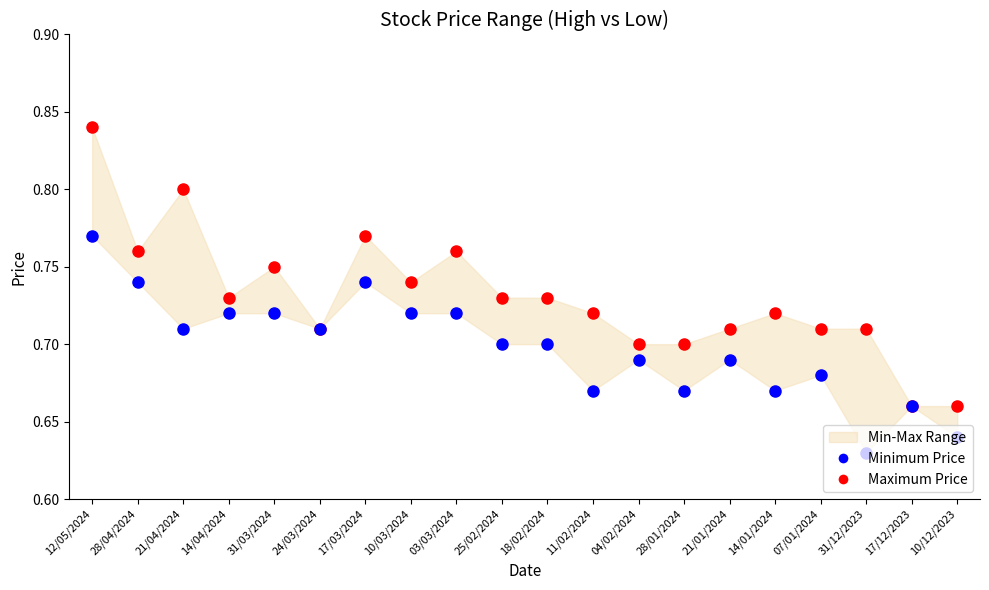

Which series contains the lowest Y value?

Minimum Price